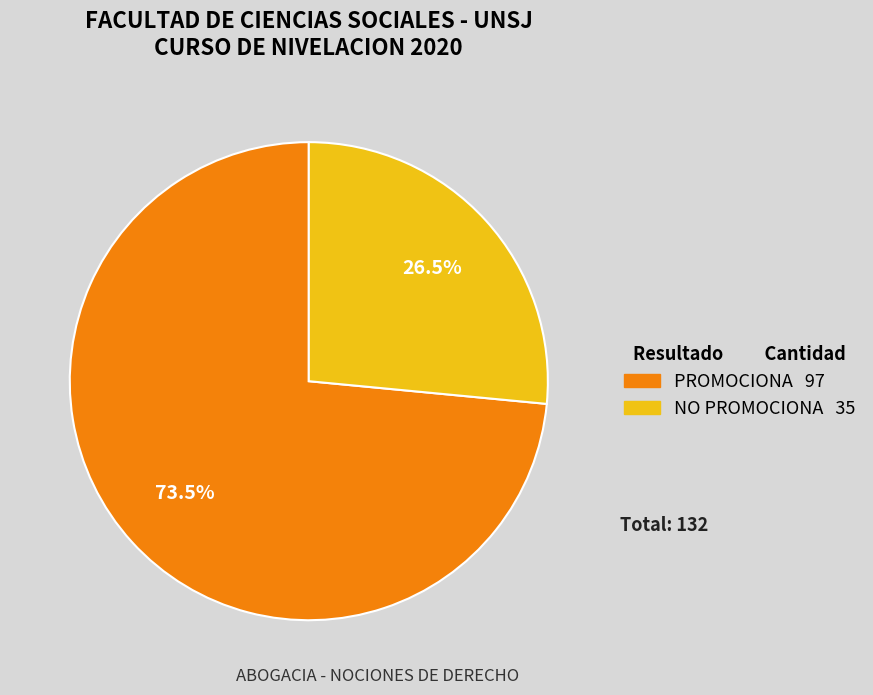

Does NO PROMOCIONA account for over 50% of the chart?

No